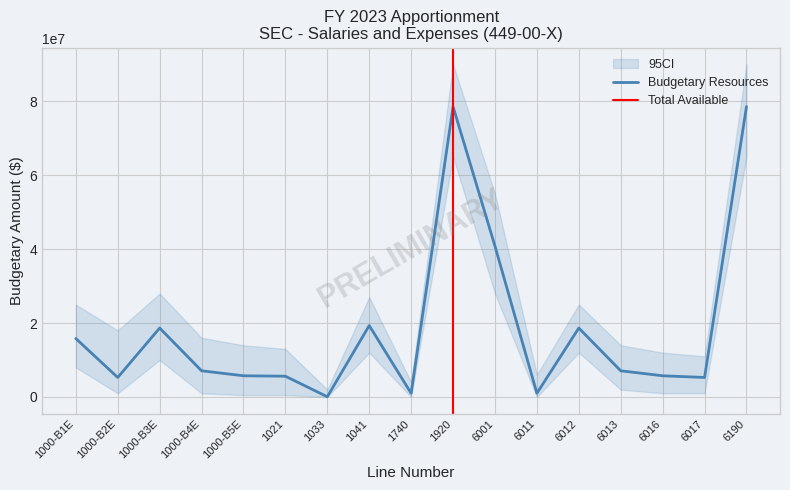

List the labels in order of value, smallest first.

1033, 1740, 6011, 1000-B2E, 6017, 1021, 1000-B5E, 6016, 1000-B4E, 6013, 1000-B1E, 1000-B3E, 6012, 1041, 6001, 1920, 6190